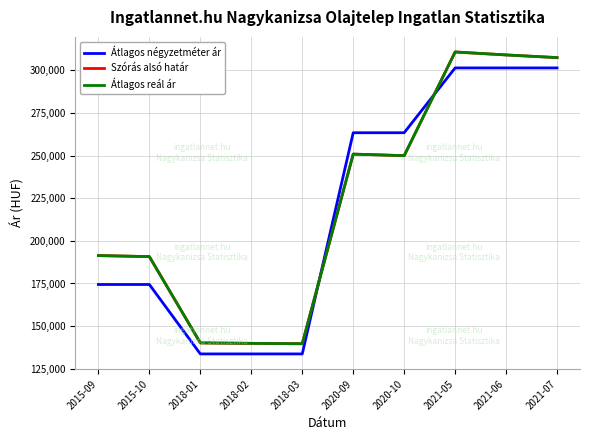

Is this an area chart (filled region under the line)?

No